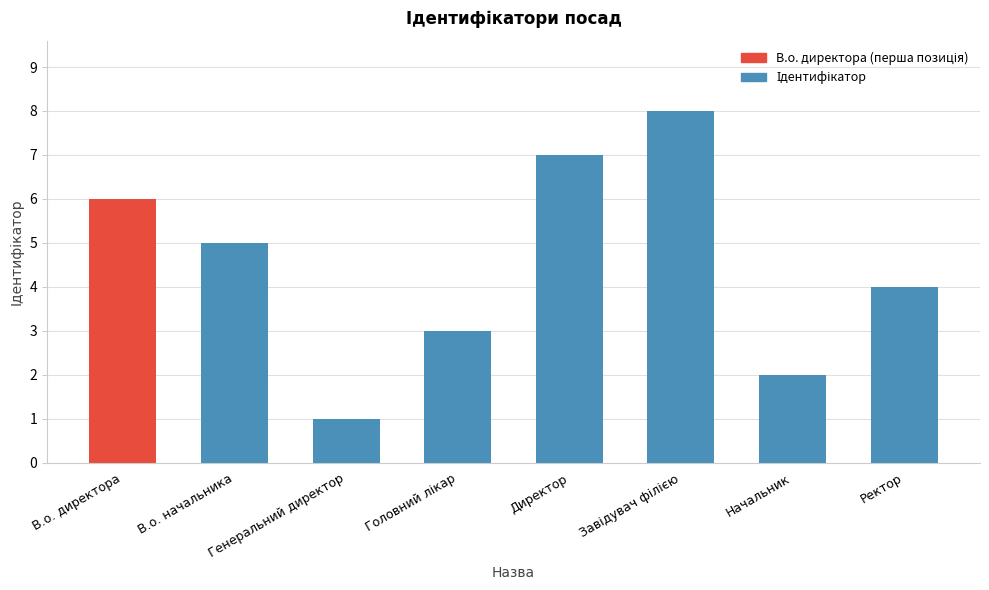

Is it true that the value at Начальник is 3?

False